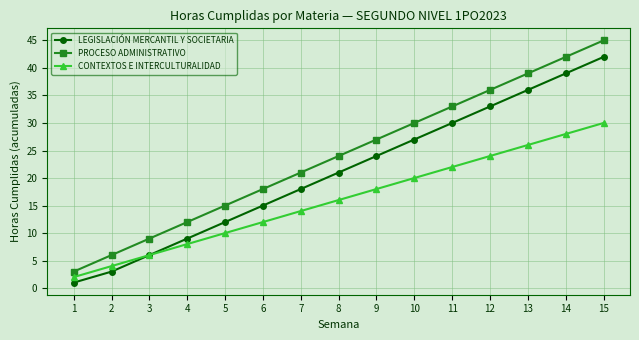

What are all the series names shown in the legend?

LEGISLACIÓN MERCANTIL Y SOCIETARIA, PROCESO ADMINISTRATIVO, CONTEXTOS E INTERCULTURALIDAD